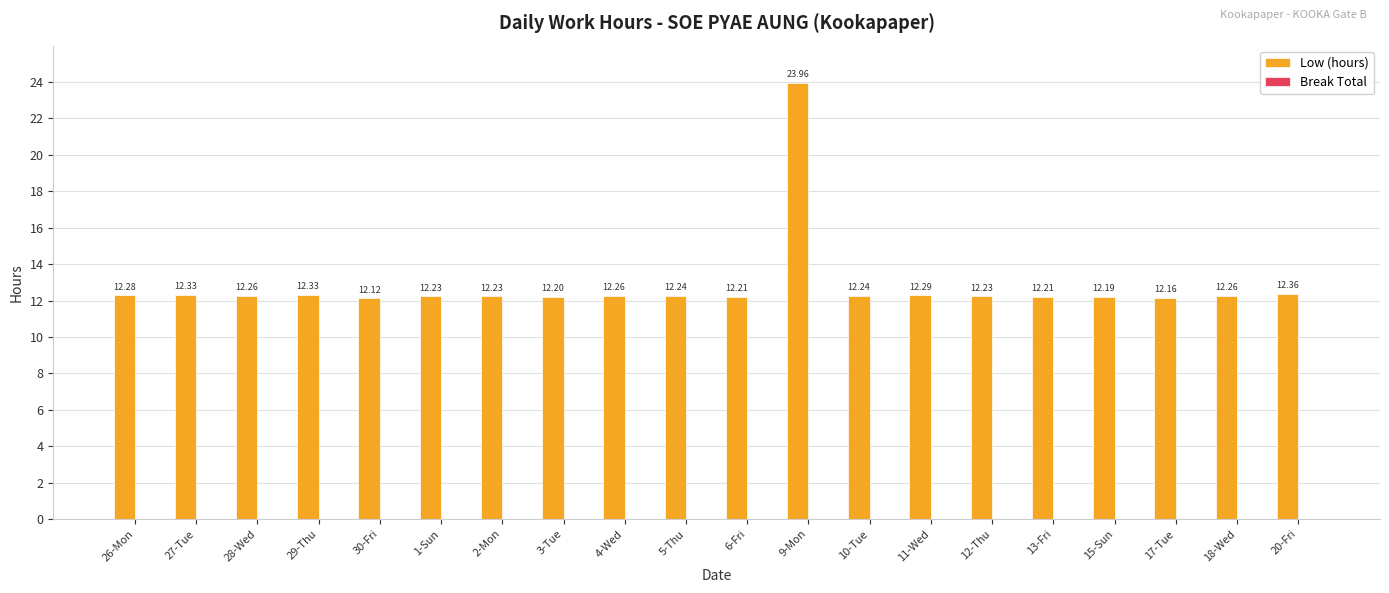

How many bars are there in total?

20